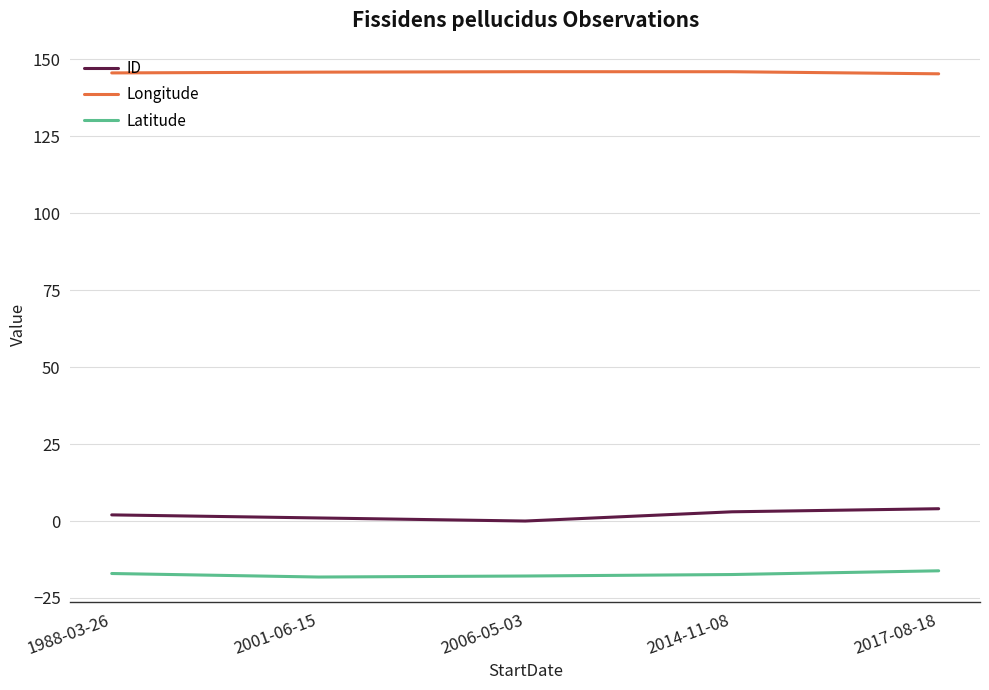

What is the difference between the ID values at 2006-05-03 and 2014-11-08?

3.0